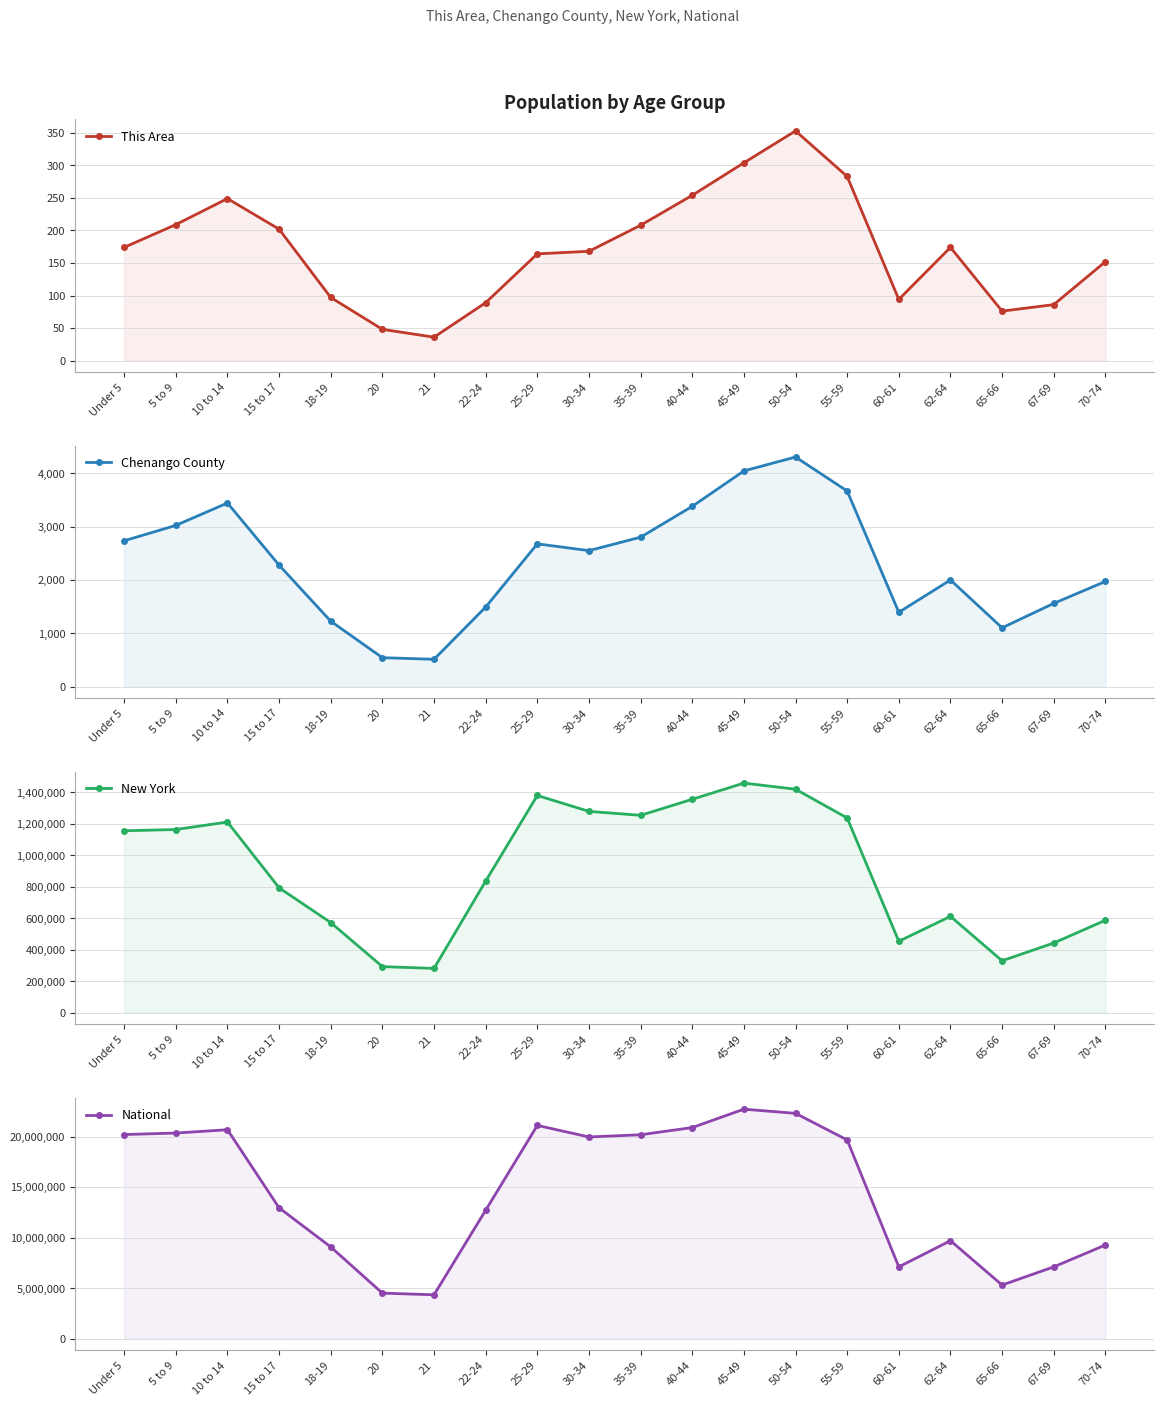

Reading right to left, list all the values displayed in this chart.

This Area: 152	86	76	174	94	283	353	304	254	208	168	164	89	36	48	97	202	249	209	174
Chenango County: 1972	1561	1103	2000	1394	3668	4305	4044	3380	2802	2550	2677	1492	513	543	1227	2278	3443	3023	2735
New York: 587391	443051	330160	612267	453993	1237408	1419928	1458763	1355893	1254124	1279160	1380177	836256	281596	293083	572582	793696	1211456	1163955	1155822
National: 9278166	7115361	5319902	9704197	7113727	19664805	22298125	22708591	20890964	20179642	19962099	21101849	12712576	4354294	4519129	9086089	12954254	20677194	20348657	20201362